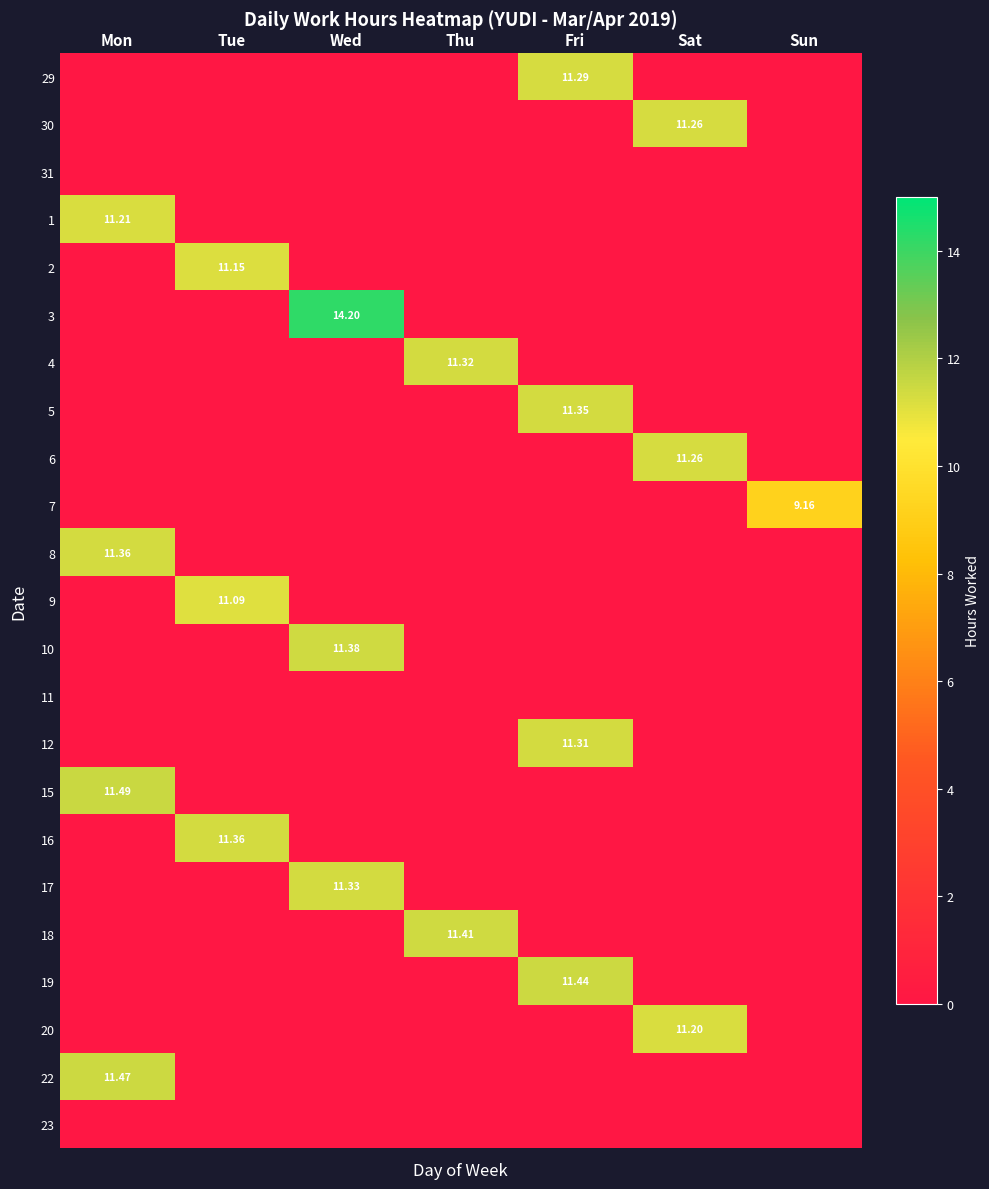

Between Thu and Fri, which series saw the biggest shift?

19